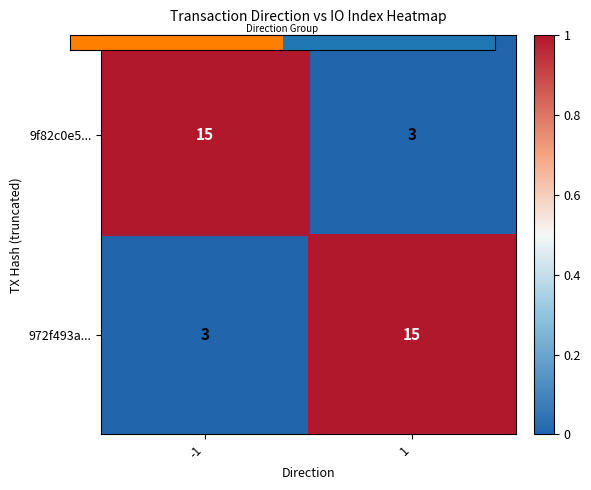

Is it true that 9f82c0e5... equals 15 at -1?

True